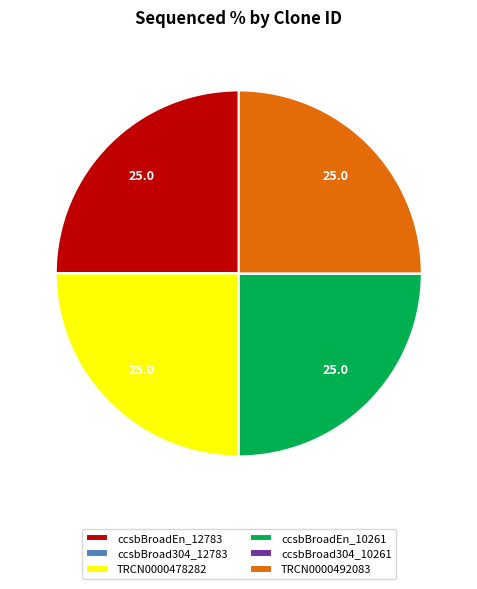

The TRCN0000478282 slice represents 25% of the pie. True or false?

True